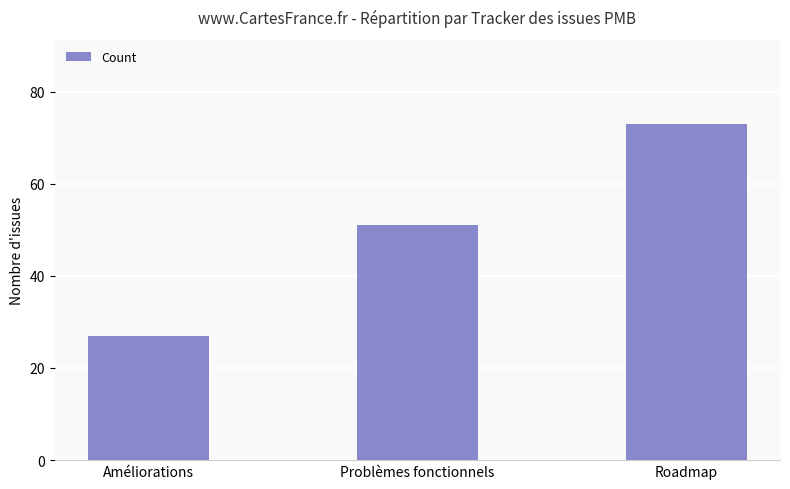

How many categories are shown in the chart?

3